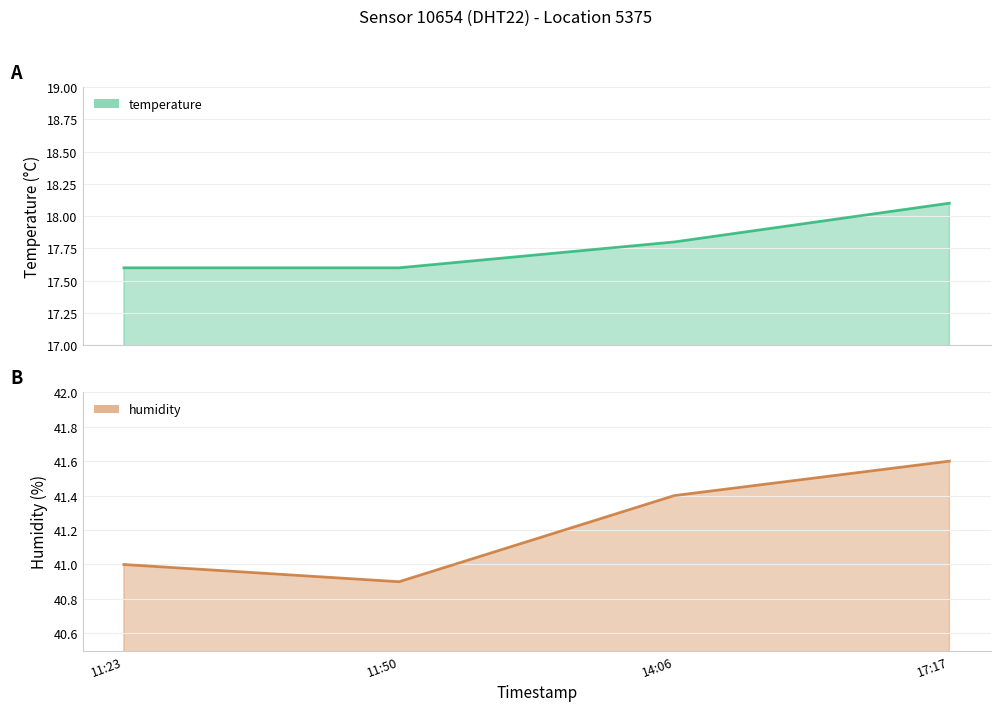

At which category does the chart reach its peak across all series?

17:17